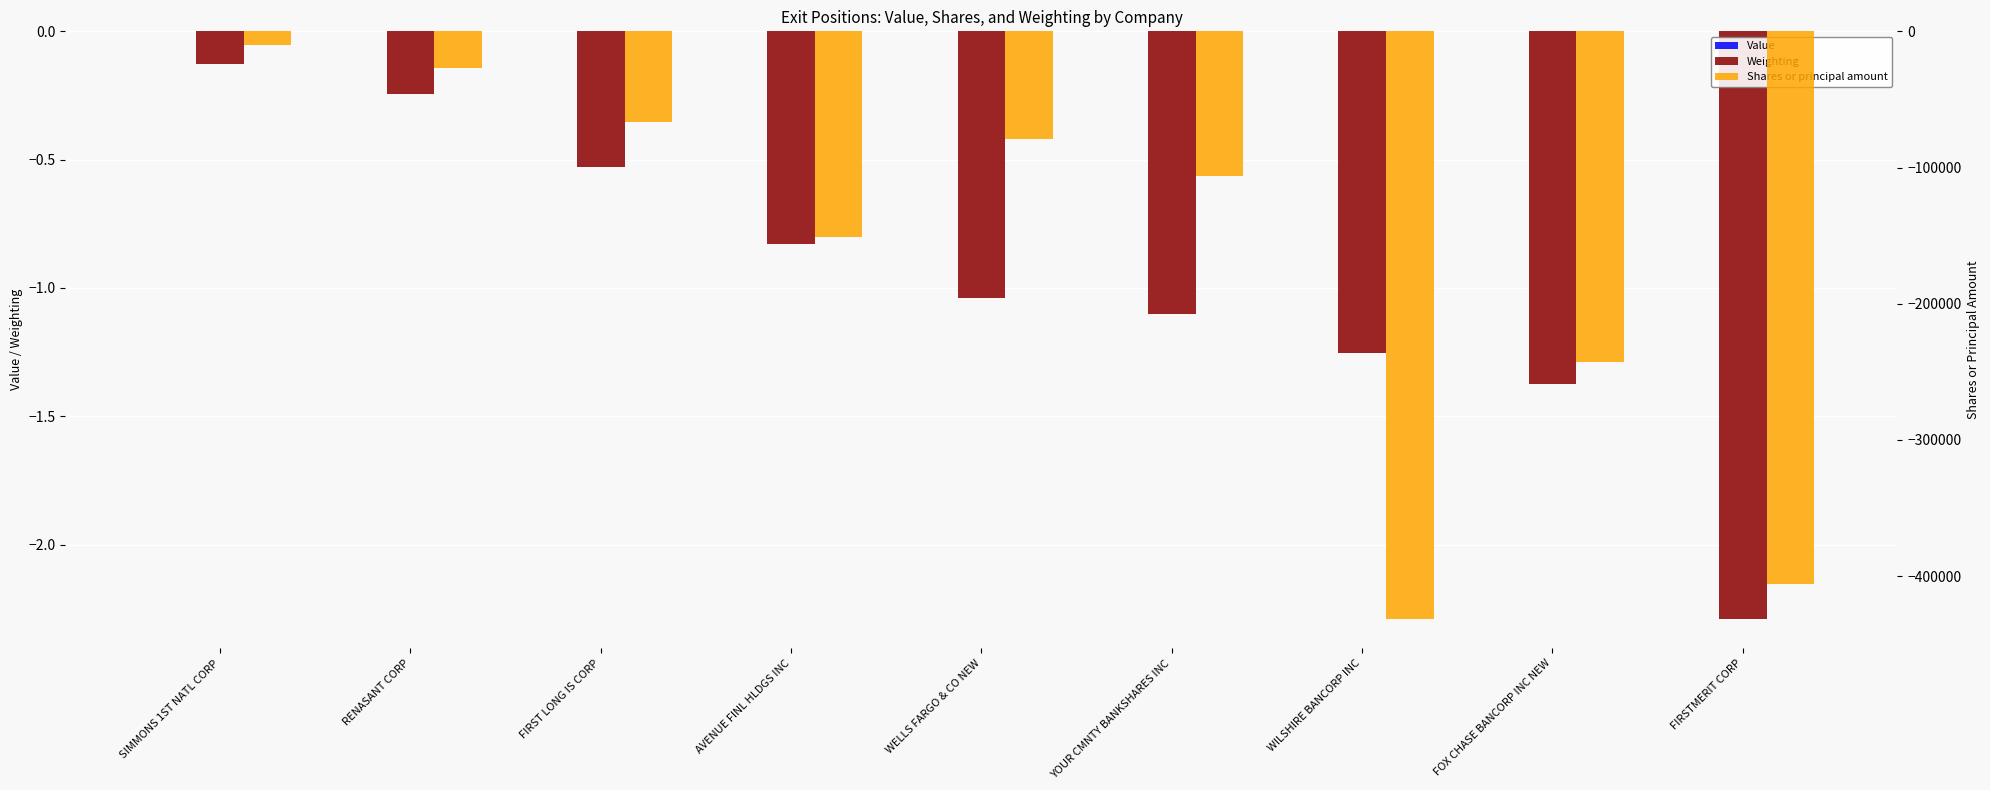

Rank the series at WELLS FARGO & CO NEW from lowest to highest value.

Shares or principal amount, Weighting, Value